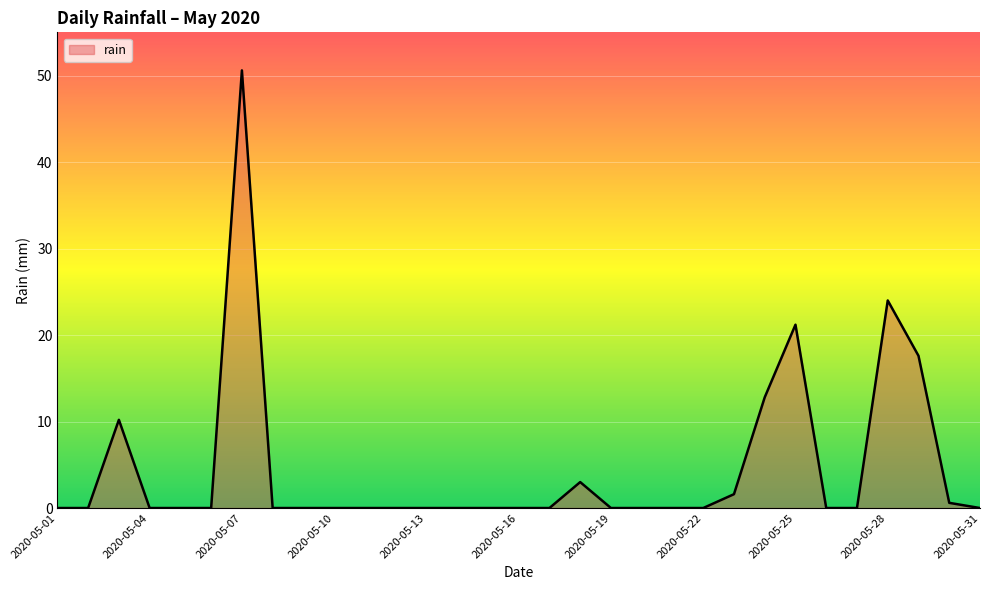

Reading left to right, what are all the values shown in this chart?

0.0	0.0	10.2	0.0	0.0	0.0	50.6	0.0	0.0	0.0	0.0	0.0	0.0	0.0	0.0	0.0	0.0	3.0	0.0	0.0	0.0	0.0	1.6	12.8	21.2	0.0	0.0	24.0	17.6	0.6	0.0